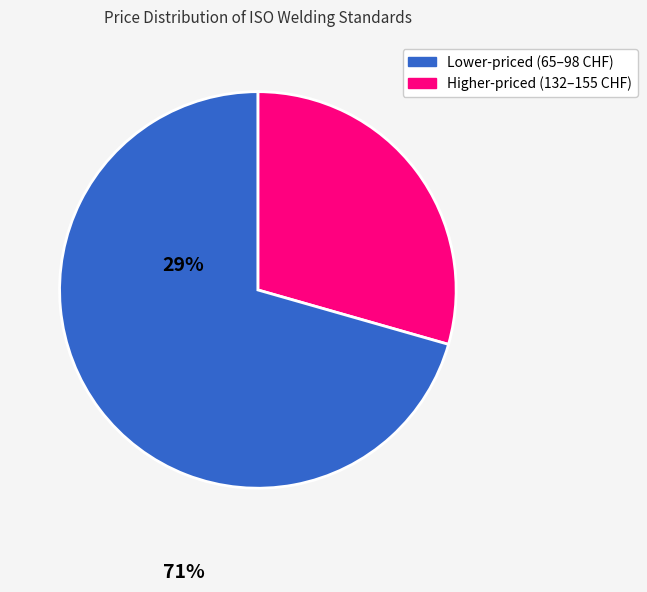

How many segments does this pie chart have?

2